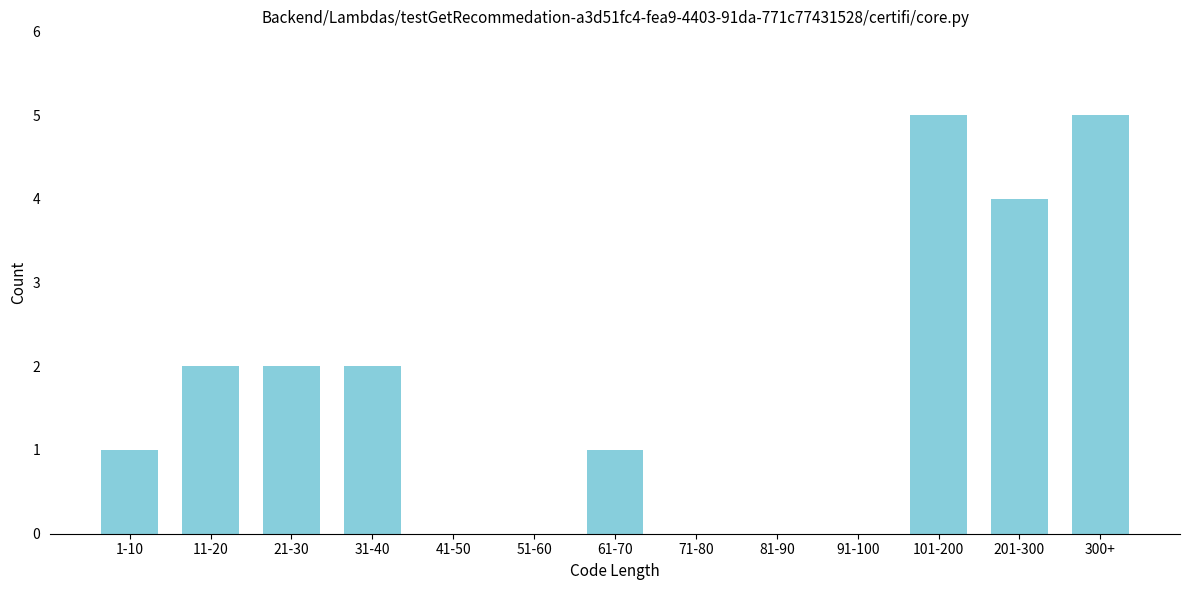

Reading left to right, extract all data points from this chart.

1-10=1	11-20=2	21-30=2	31-40=2	41-50=0	51-60=0	61-70=1	71-80=0	81-90=0	91-100=0	101-200=5	201-300=4	300+=5